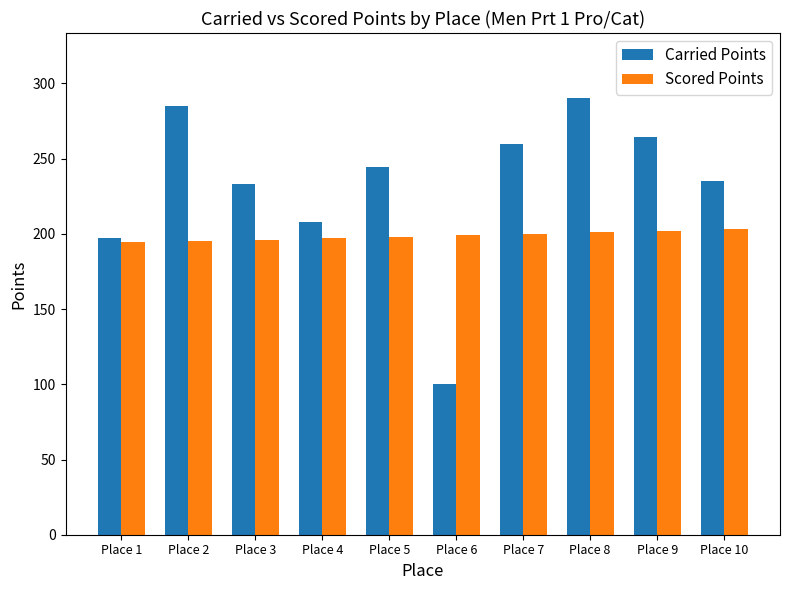

How many bars are there in total?

20